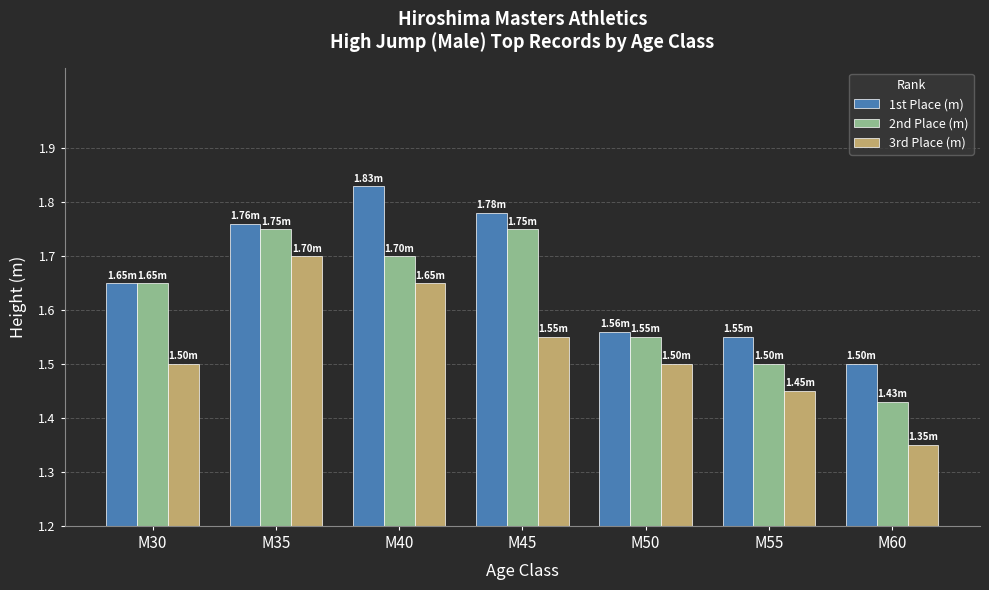

What is the total value across all series at M40?

5.2